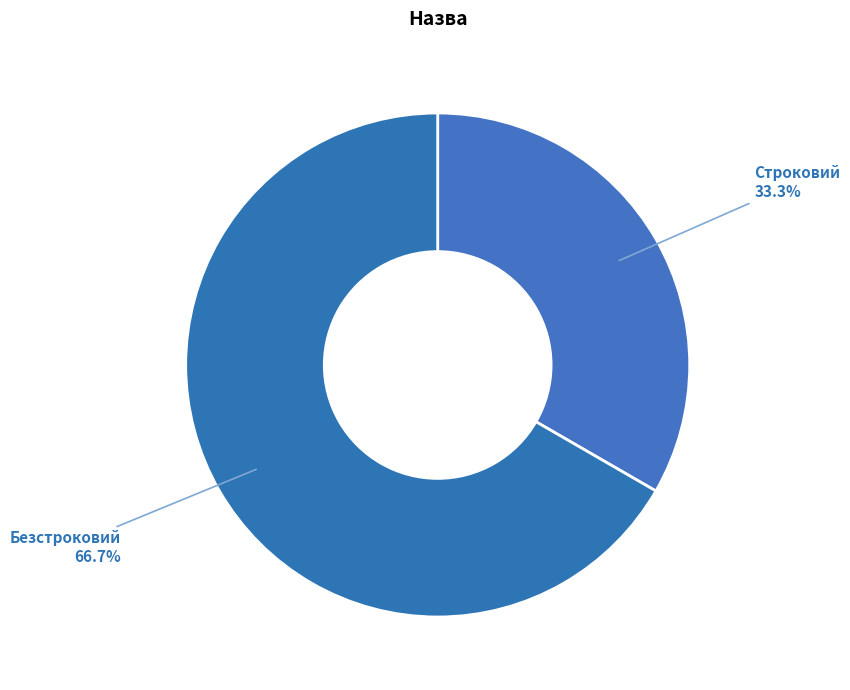

How many slices are in this pie chart?

2